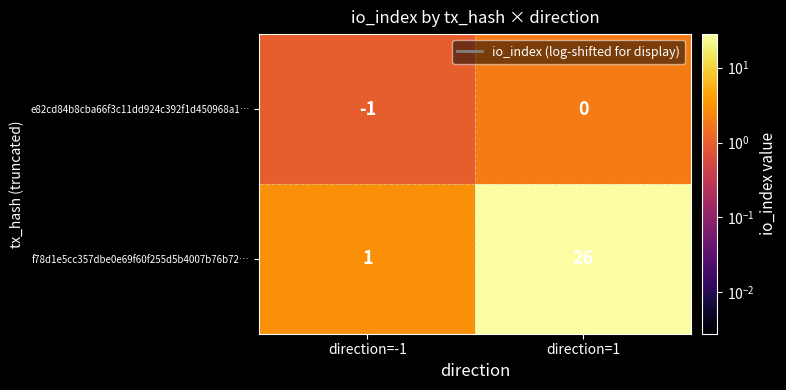

Between direction=-1 and direction=1, which series saw the biggest shift?

f78d1e5cc357dbe0e69f60f255d5b4007b76b72…